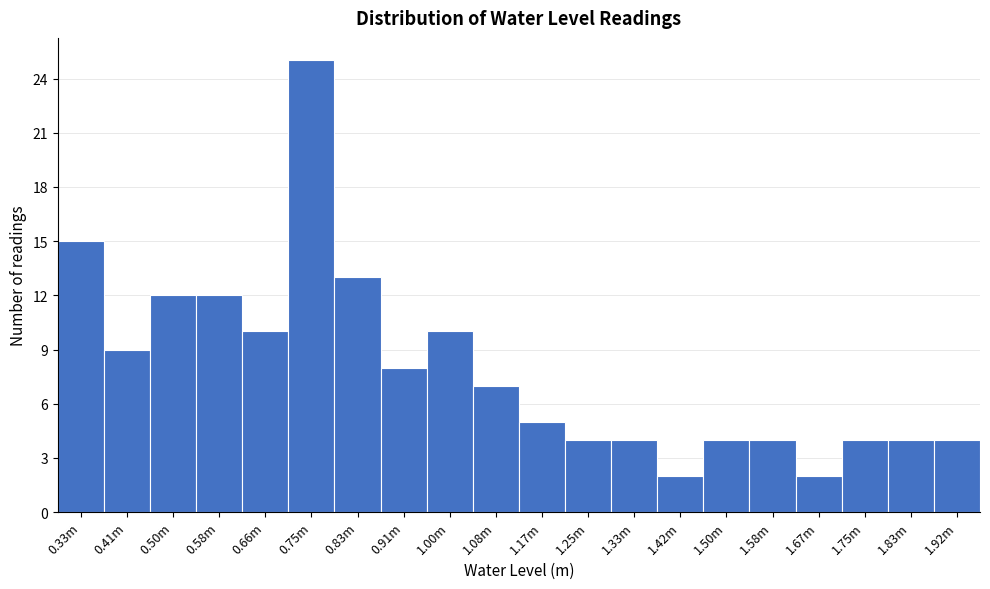

Reading right to left, list all the values displayed in this chart.

1.92m=4	1.83m=4	1.75m=4	1.67m=2	1.58m=4	1.50m=4	1.42m=2	1.33m=4	1.25m=4	1.17m=5	1.08m=7	1.00m=10	0.91m=8	0.83m=13	0.75m=25	0.66m=10	0.58m=12	0.50m=12	0.41m=9	0.33m=15